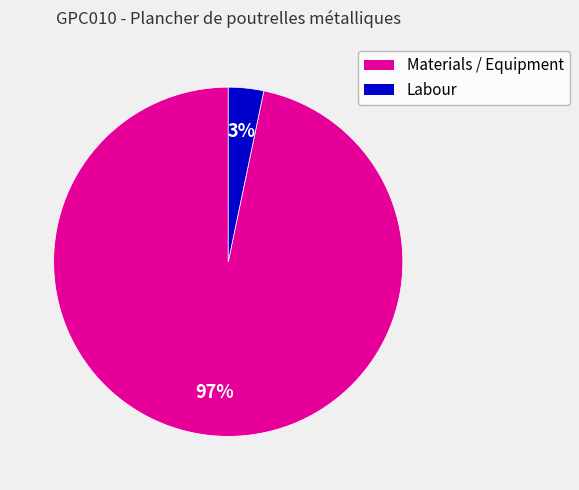

How many segments does this pie chart have?

2